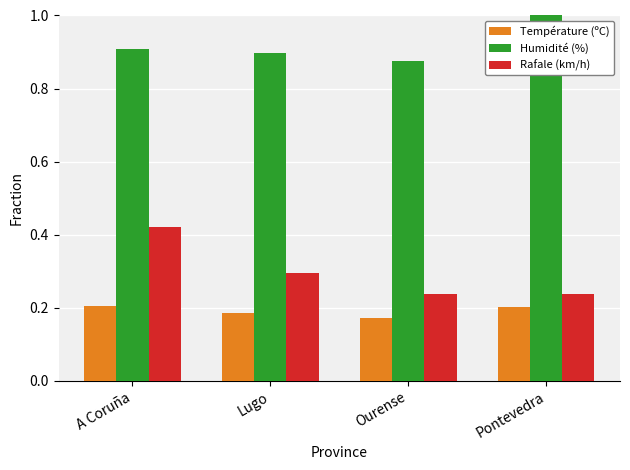

How many Humidité (%) values are between 0 and 1?

4